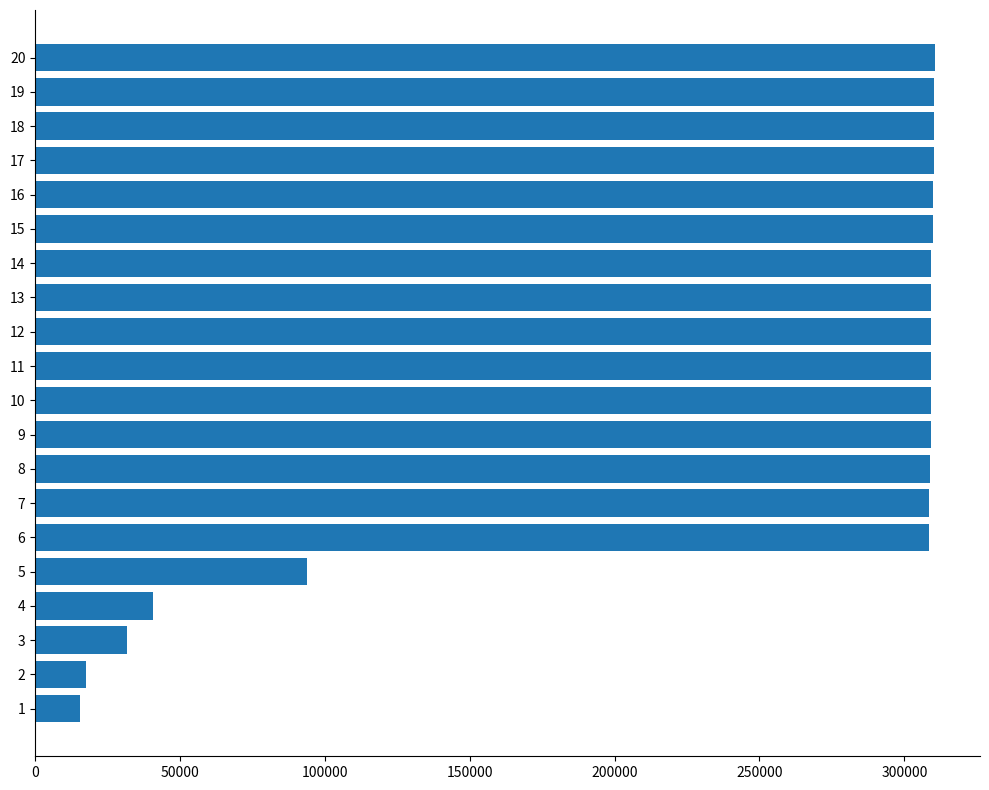

What is the average value?

242063